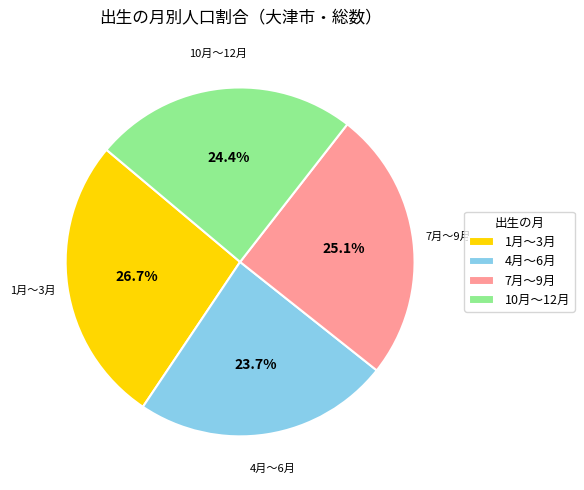

To the nearest percent, what percentage of the pie is 10月～12月?

24%